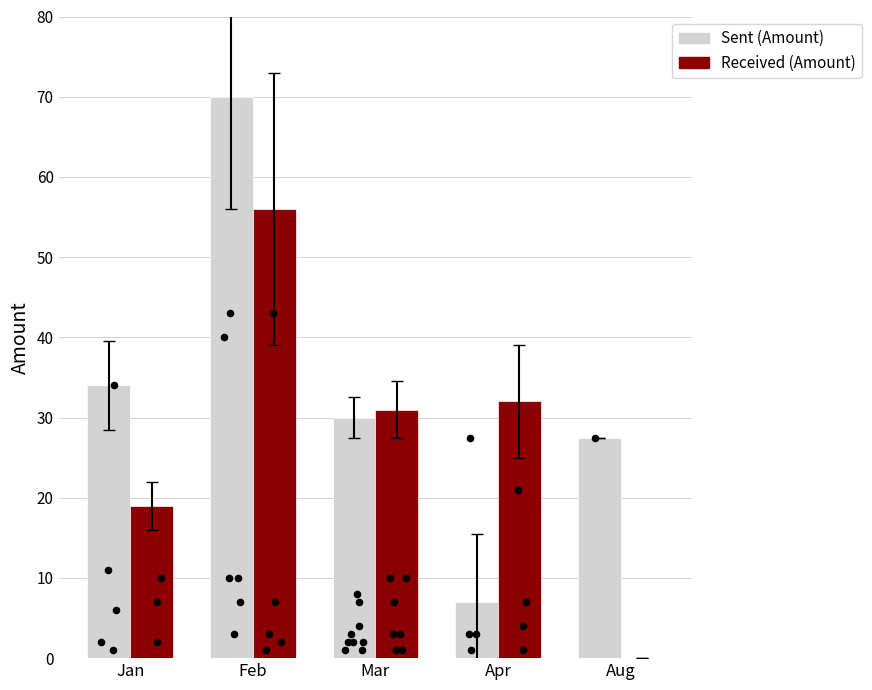

At how many categories does at least one series exceed 28?

4